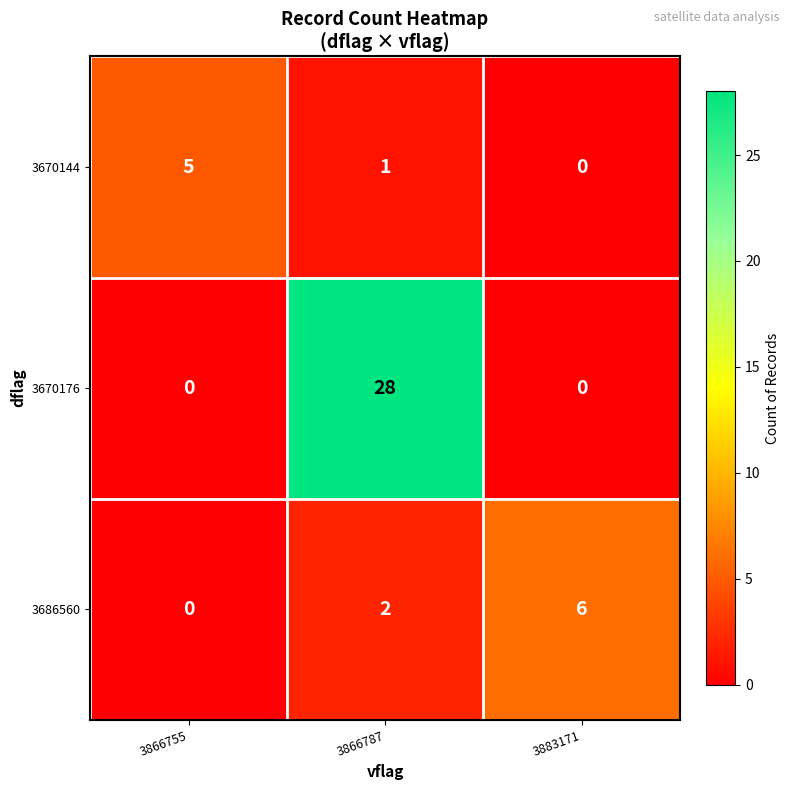

Reading left to right, extract all data points from this chart.

3670144: 5	1	0
3670176: 0	28	0
3686560: 0	2	6